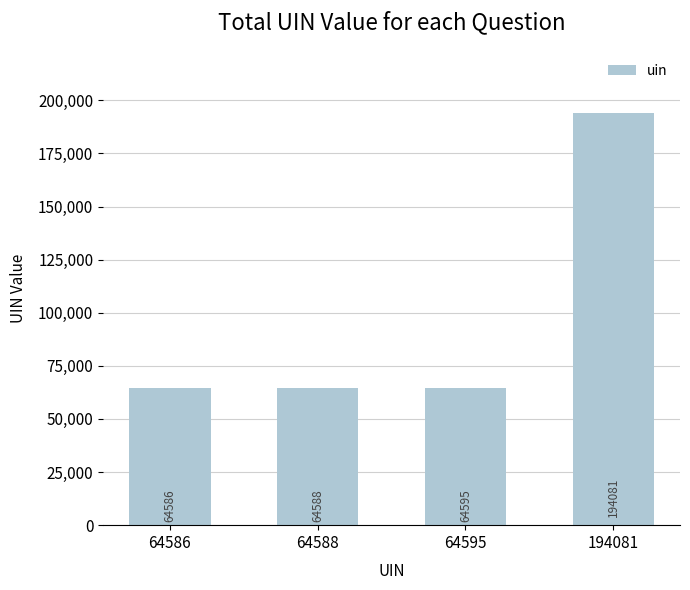

Rank the categories by value from lowest to highest.

64586, 64588, 64595, 194081